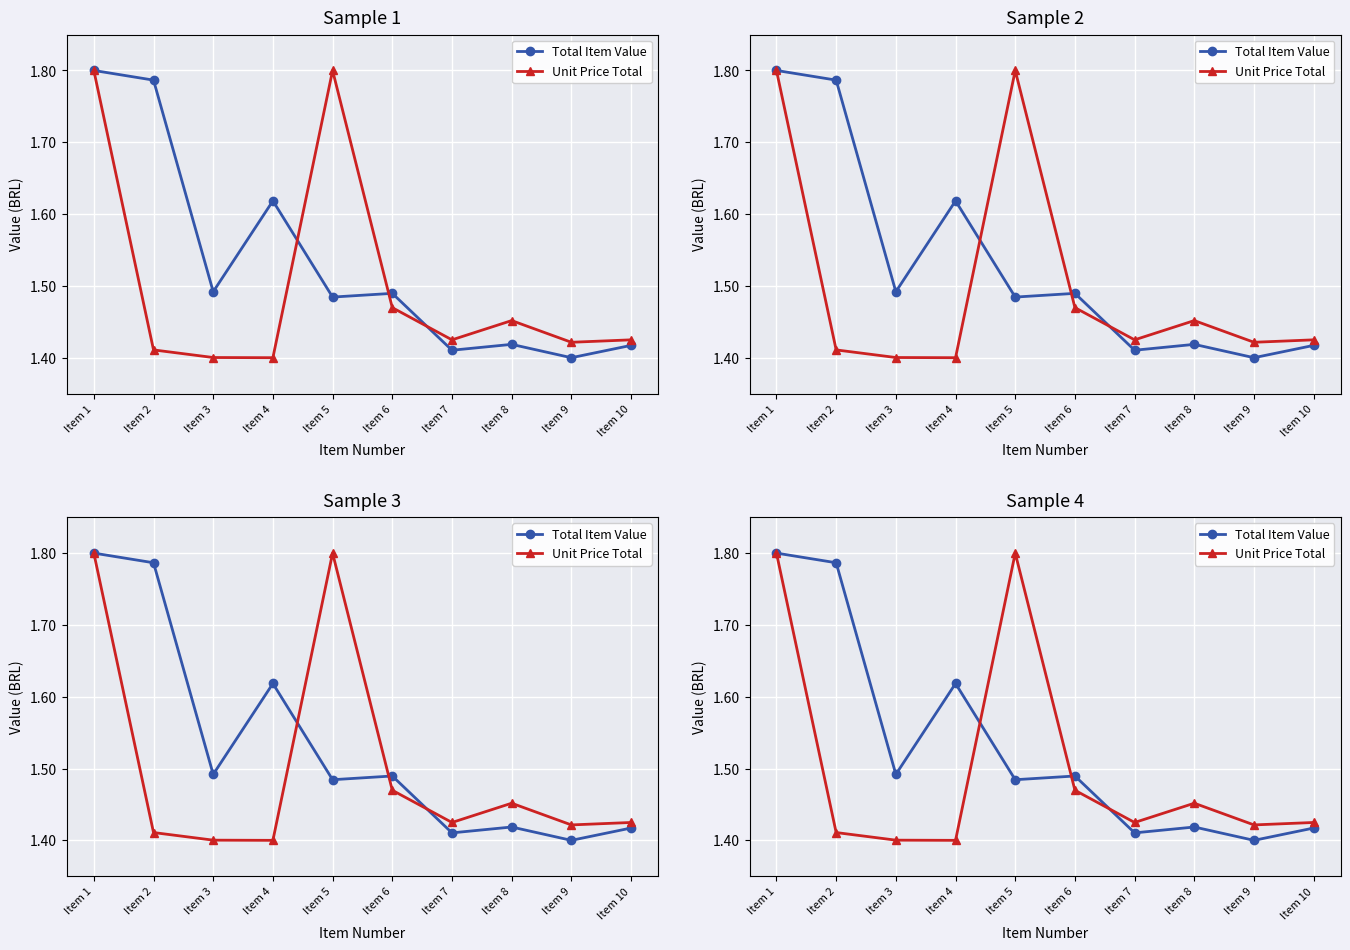

The value of Unit Price Total at Item 7 is 2.0. True or false?

False